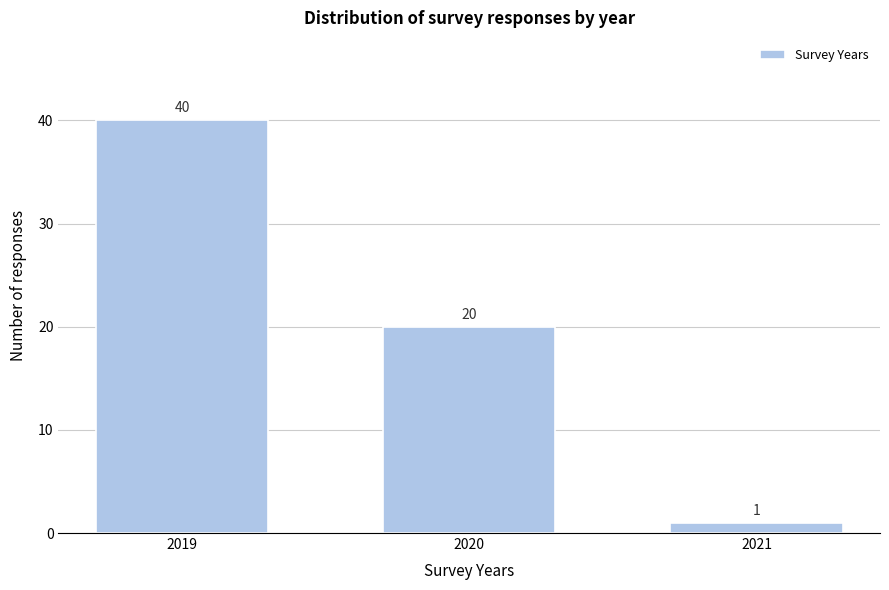

Reading left to right, what are all the values shown in this chart?

2019=40	2020=20	2021=1